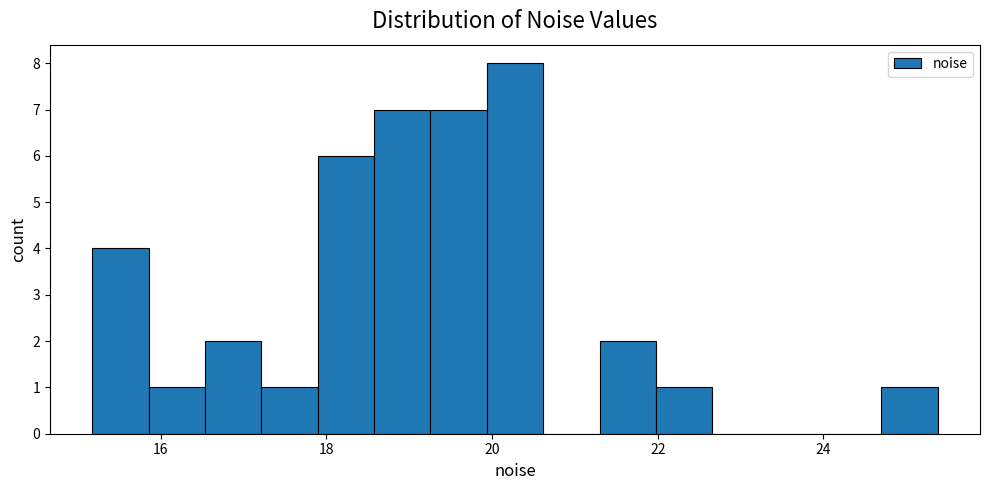

Around what value on the x-axis is the tallest bar? Give the approximate position of its centre, as read against the axis.

20.2